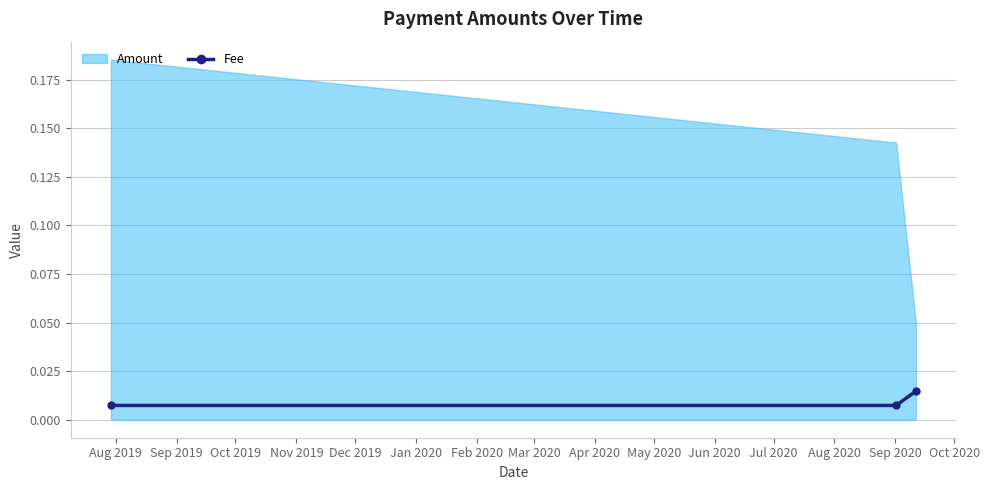

How many Fee values are between 0 and 1?

3